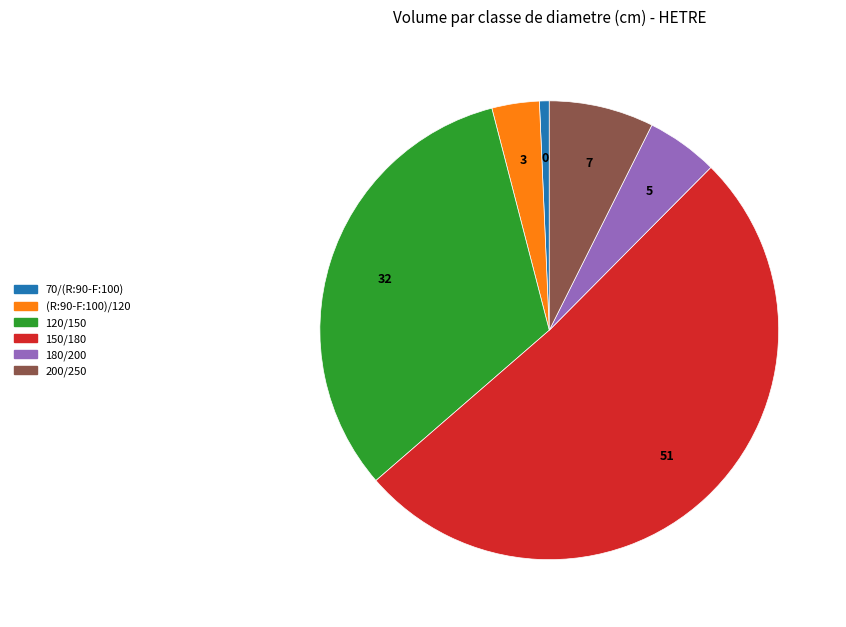

Which category has the biggest portion of the pie?

150/180